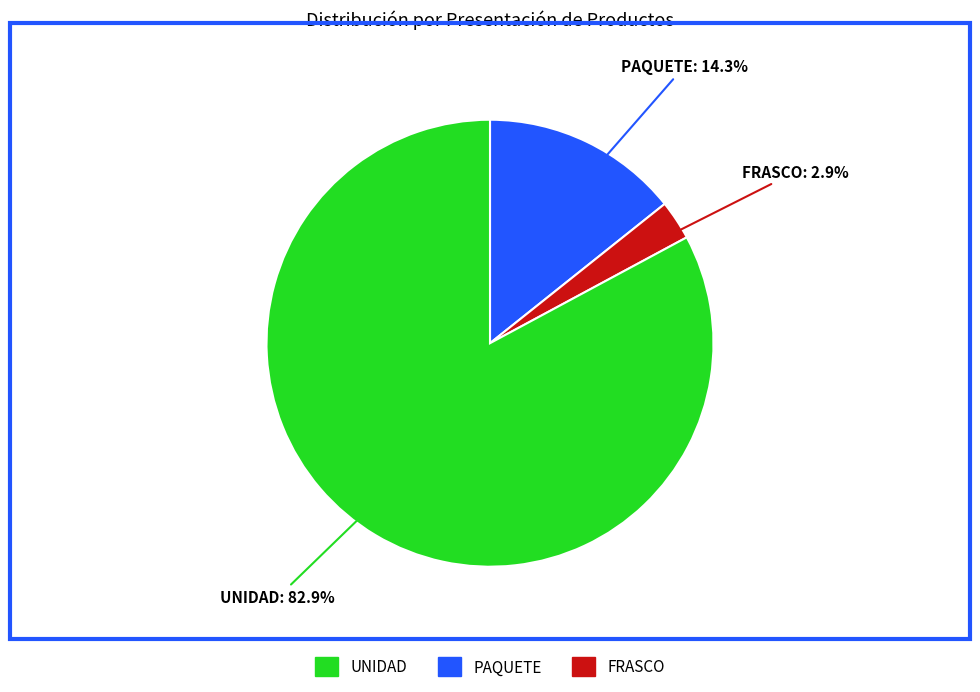

Does FRASCO account for over 50% of the chart?

No